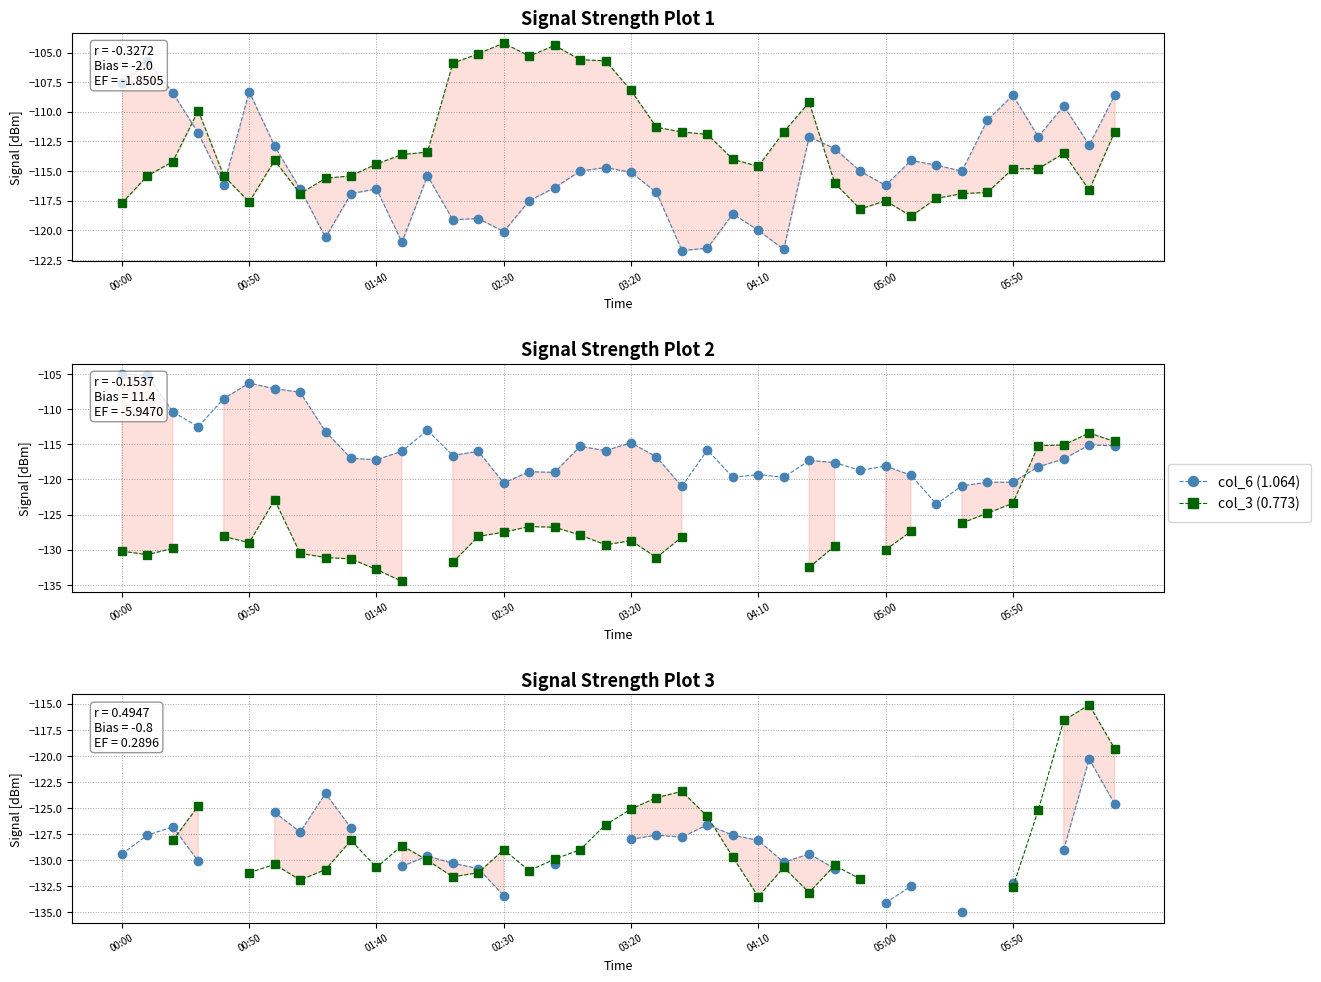

How many data points in col_6 (1.064) are above -115?

17